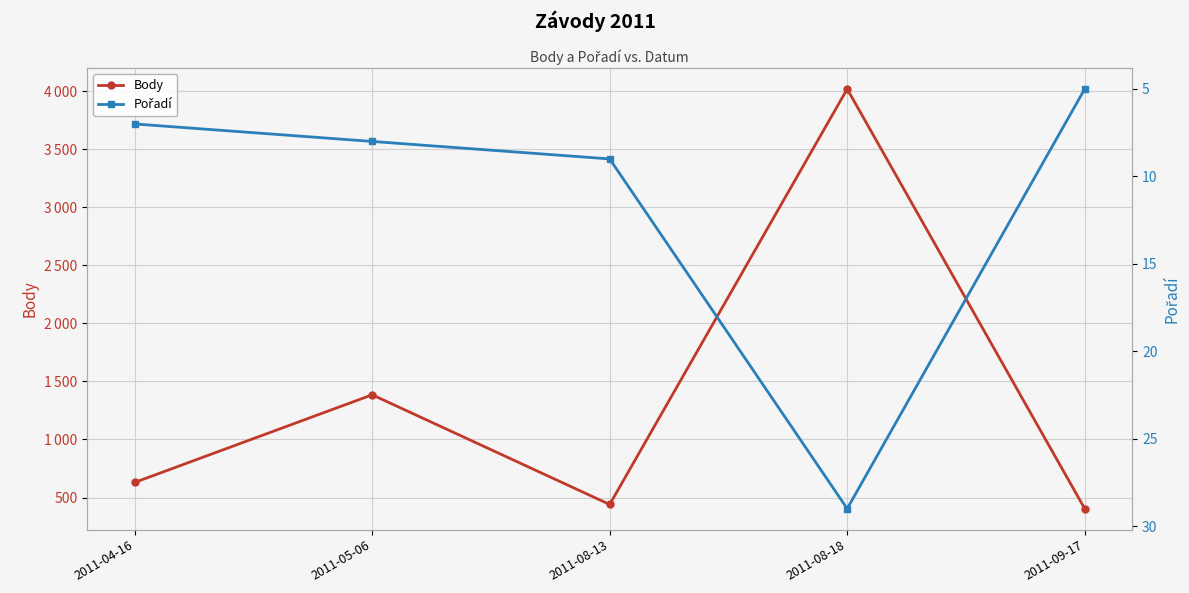

What is the smallest value displayed?

5